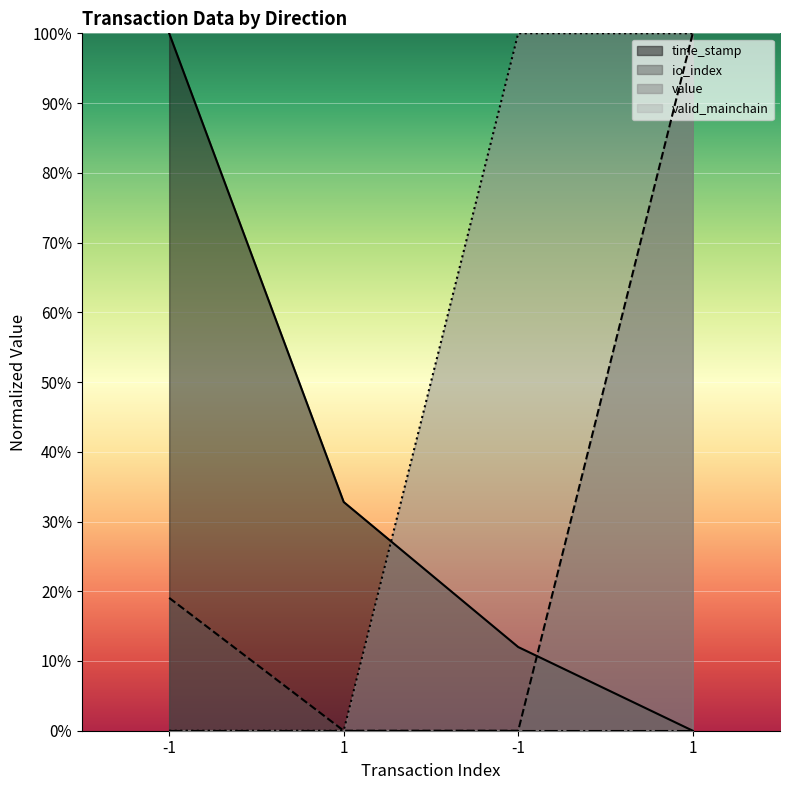

Count the number of data series in this chart.

4